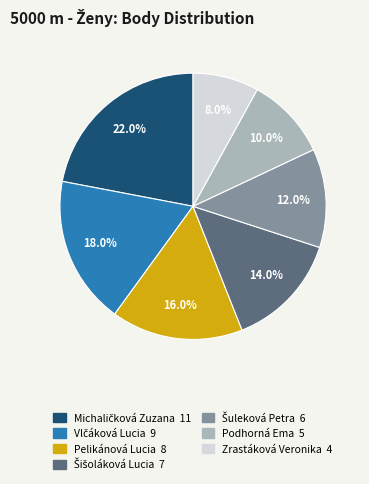

How much of the chart is everything except Zrastáková Veronika?

92.0%